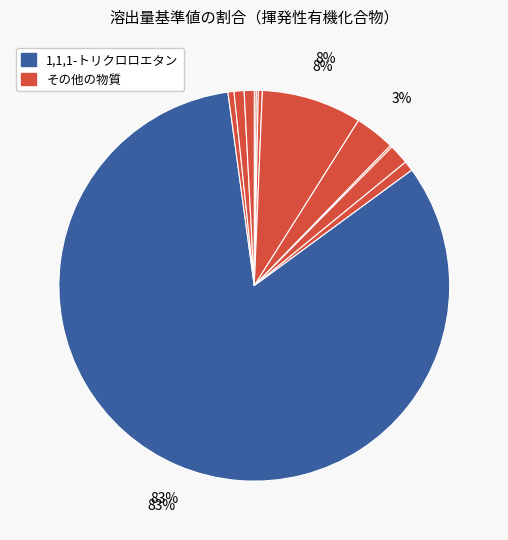

Rank the categories by value from lowest to highest.

クロロエチレン, 四塩化炭素, 1,3-ジクロロプロペン, 1,2-ジクロロエタン, 1,1,2-トリクロロエタン, テトラクロロエチレン, トリクロロエチレン, ベンゼン, ジクロロメタン, 1,2-ジクロロエチレン, 1,1-ジクロロエチレン, 1,1,1-トリクロロエタン